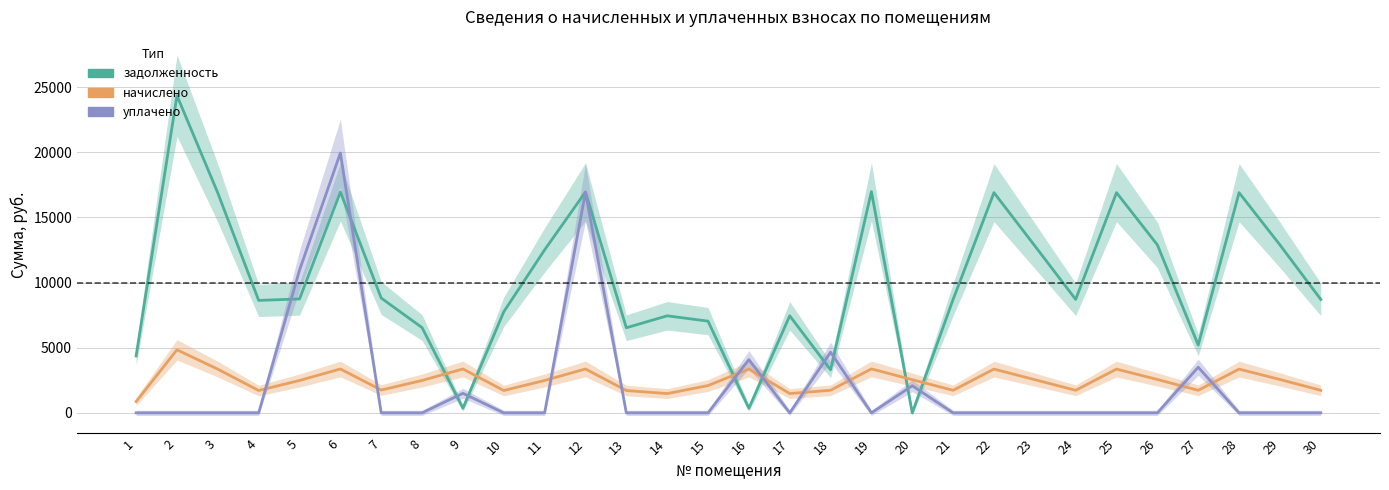

What is the maximum value shown in the chart?

24344.6